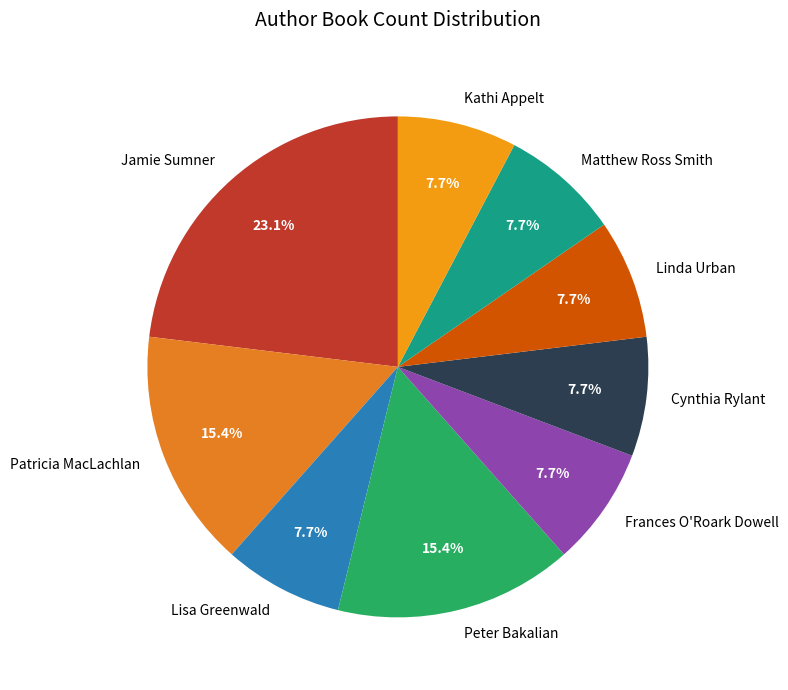

Count the number of slices in the pie.

9